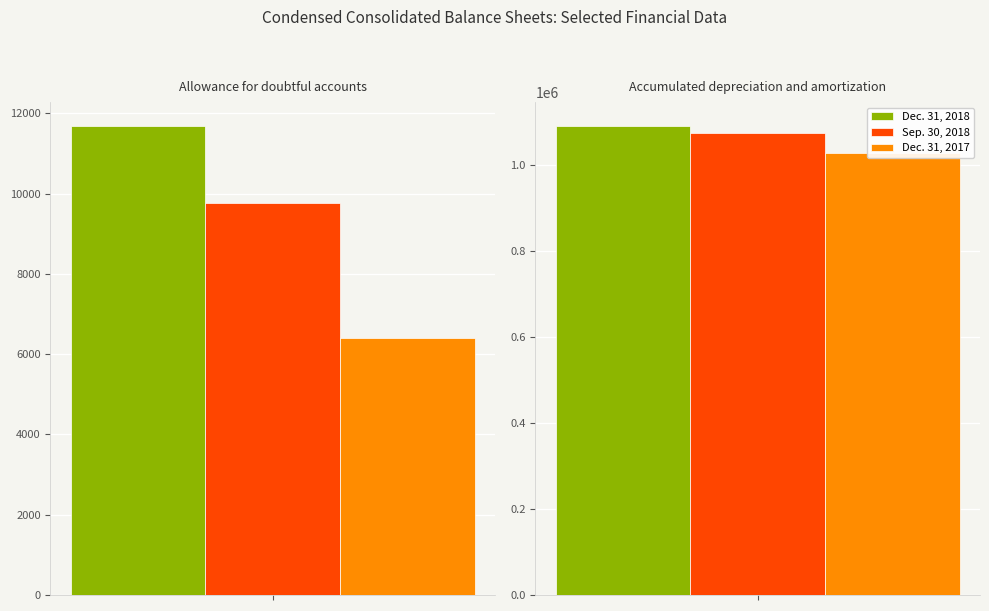

What is the label of the 1st bar from the left?

Allowance for doubtful accounts